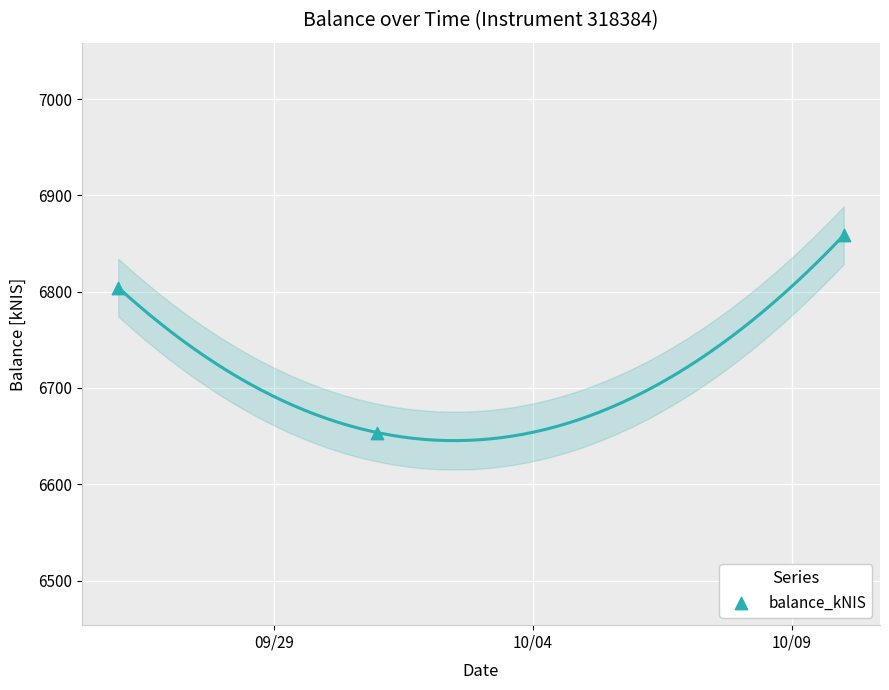

What Y value in the scatter plot is closest to 6756?

6804.3